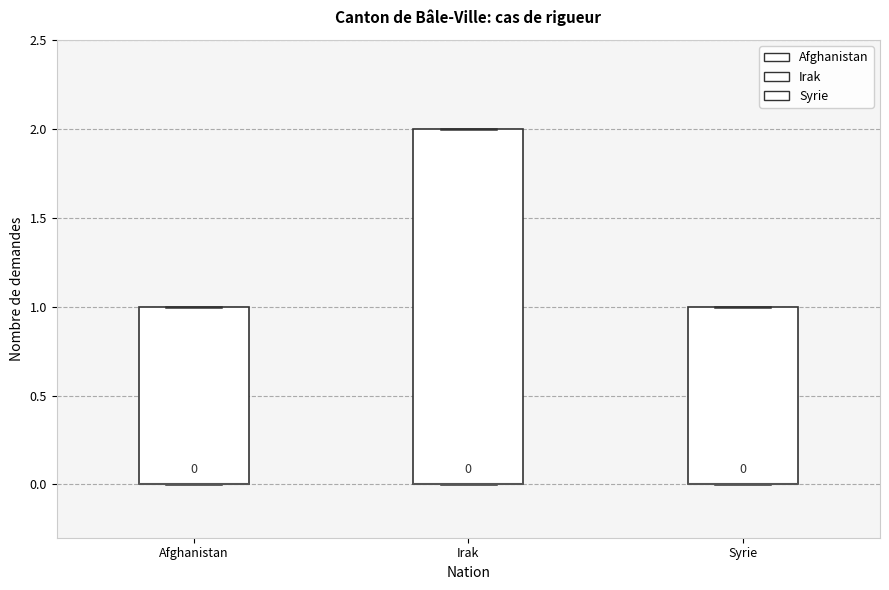

Comparing the boxes themselves (not the whiskers), which one is the tallest?

Irak